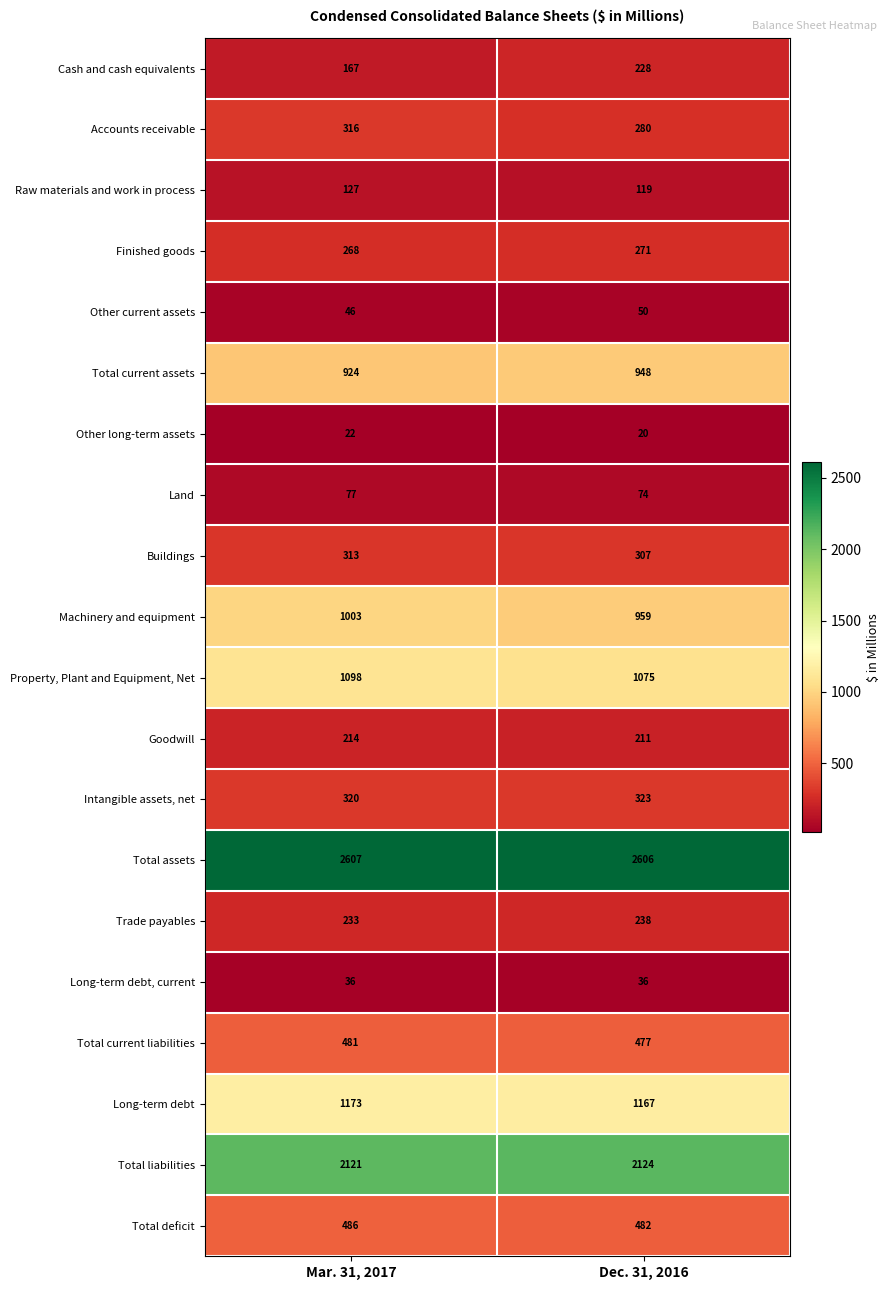

How many data points does each series have?

2